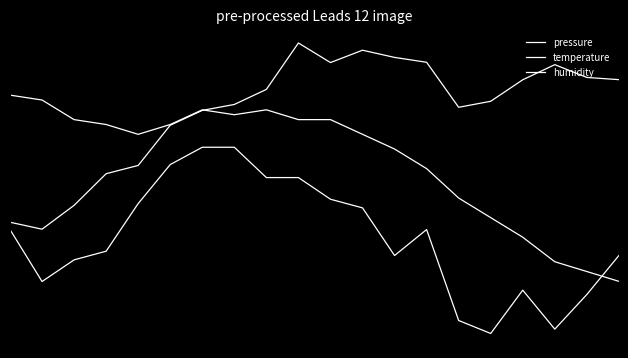

True or false: pressure has more than 1 points higher than both neighbors.

True